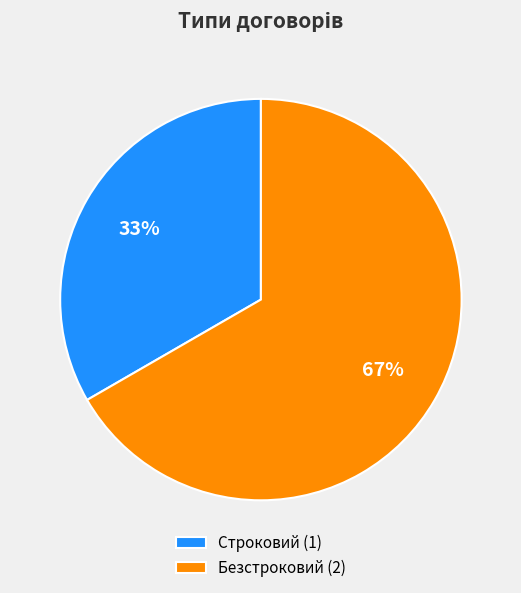

Count the number of slices in the pie.

2